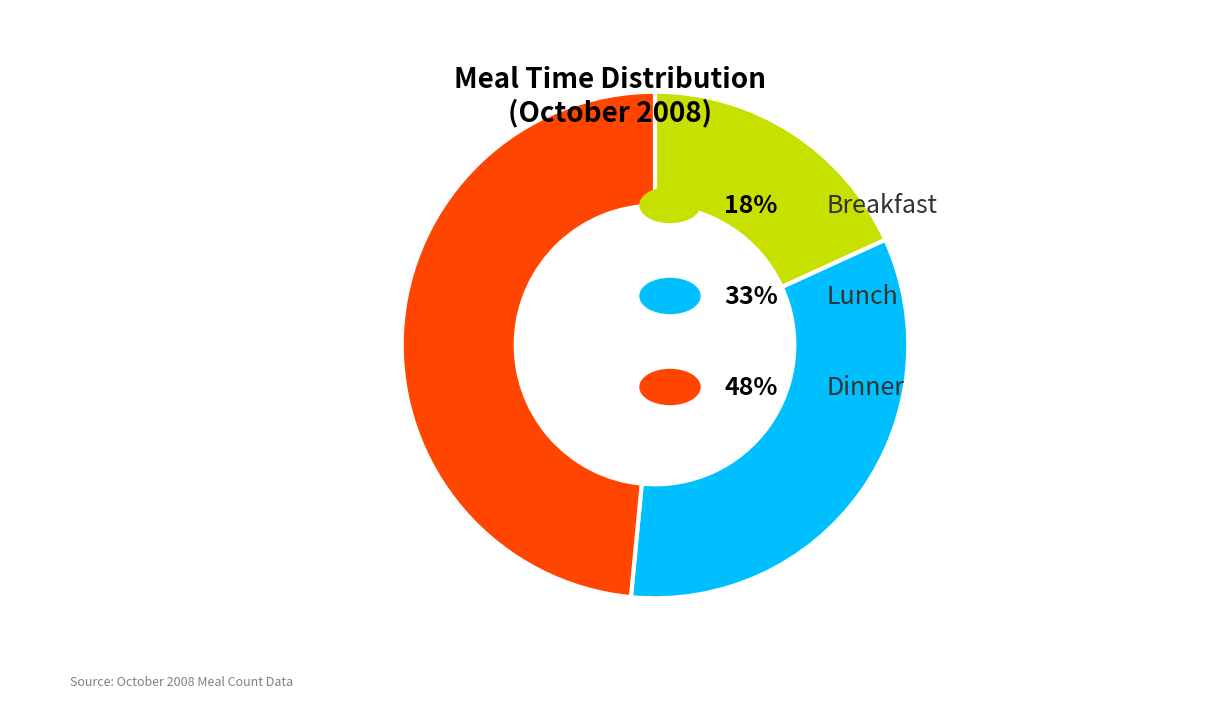

Is there any slice that represents more than half of the pie?

No